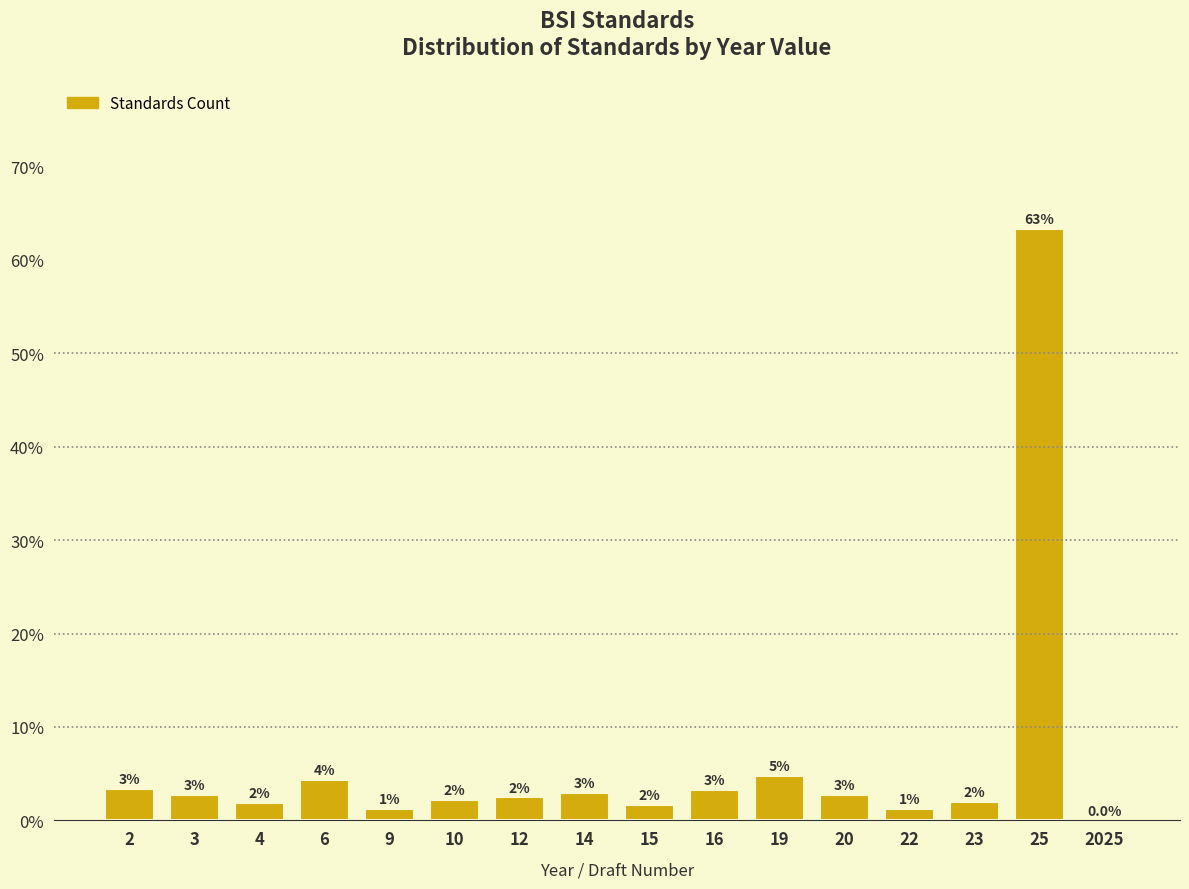

Are the bars horizontal?

No